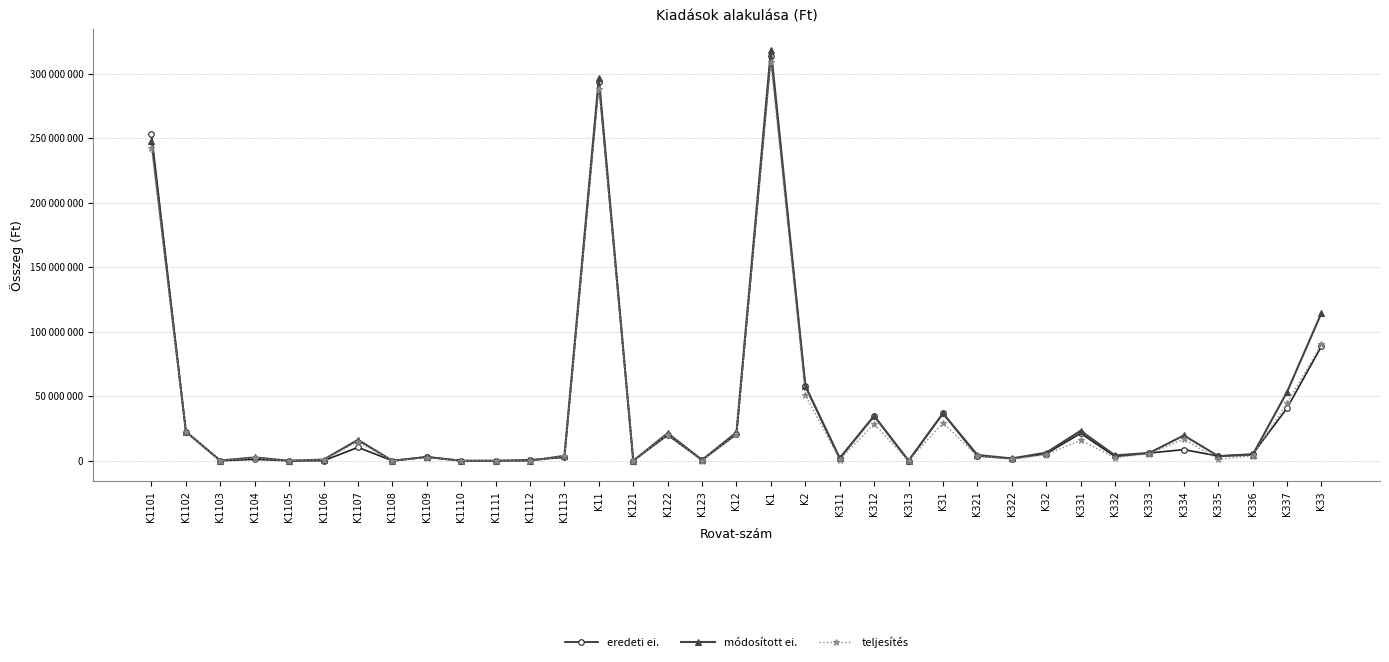

Is the value of eredeti ei. at K1 greater than the value of módosított ei. at K122?

Yes